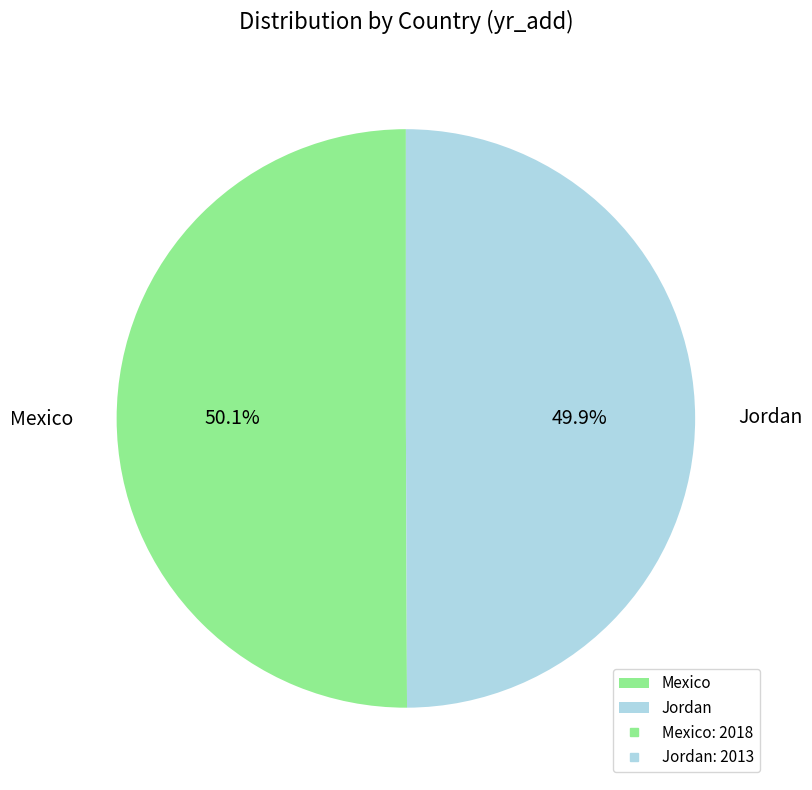

What percentage is the Mexico slice, to the nearest percent?

50%